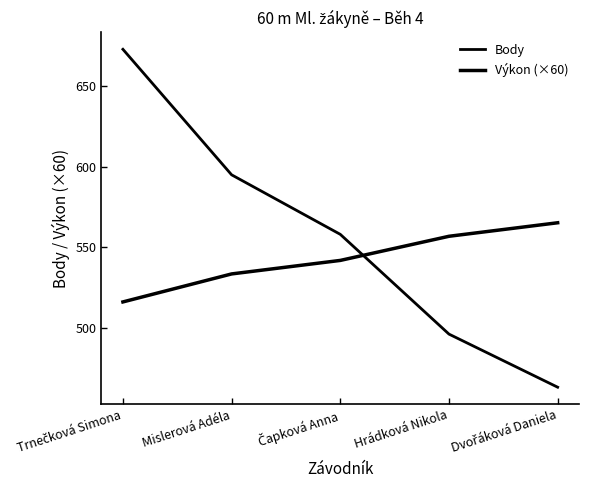

How many lines are shown in the chart?

2